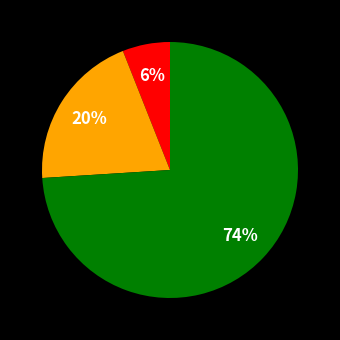

Count the number of slices in the pie.

3